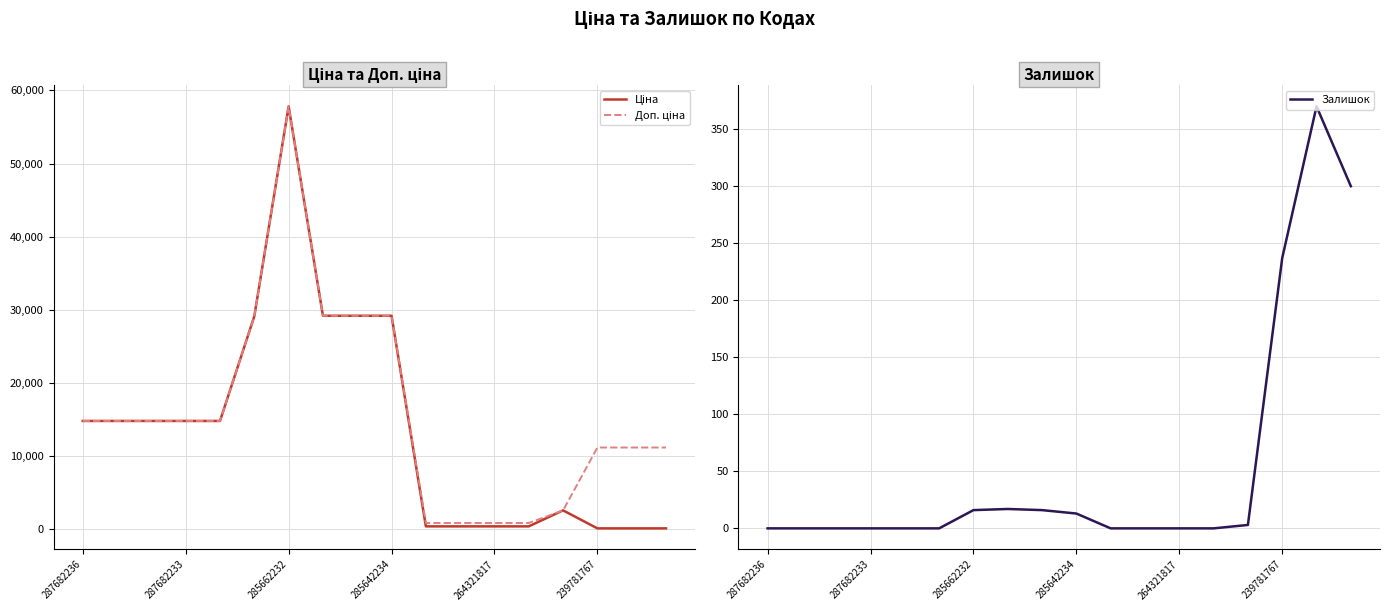

Does the chart have visible grid lines?

Yes